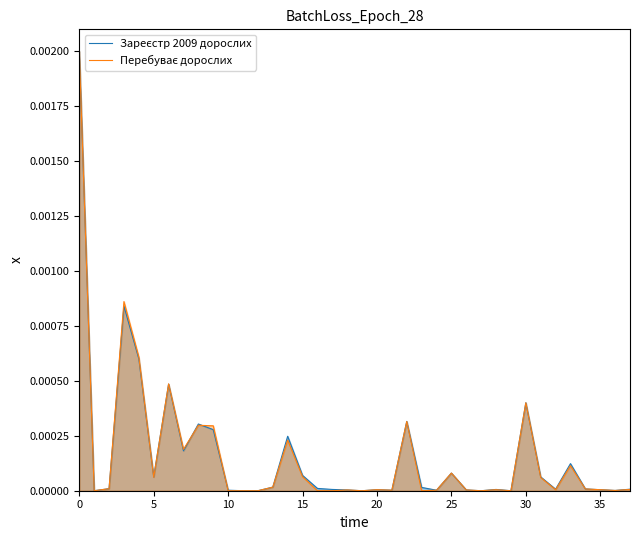

True or false: Зареєстр 2009 дорослих has more than 1 interior local peaks.

True